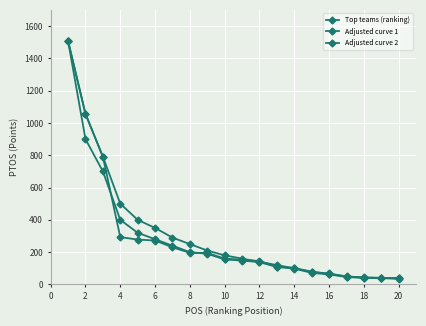

Is this an area chart (filled region under the line)?

No